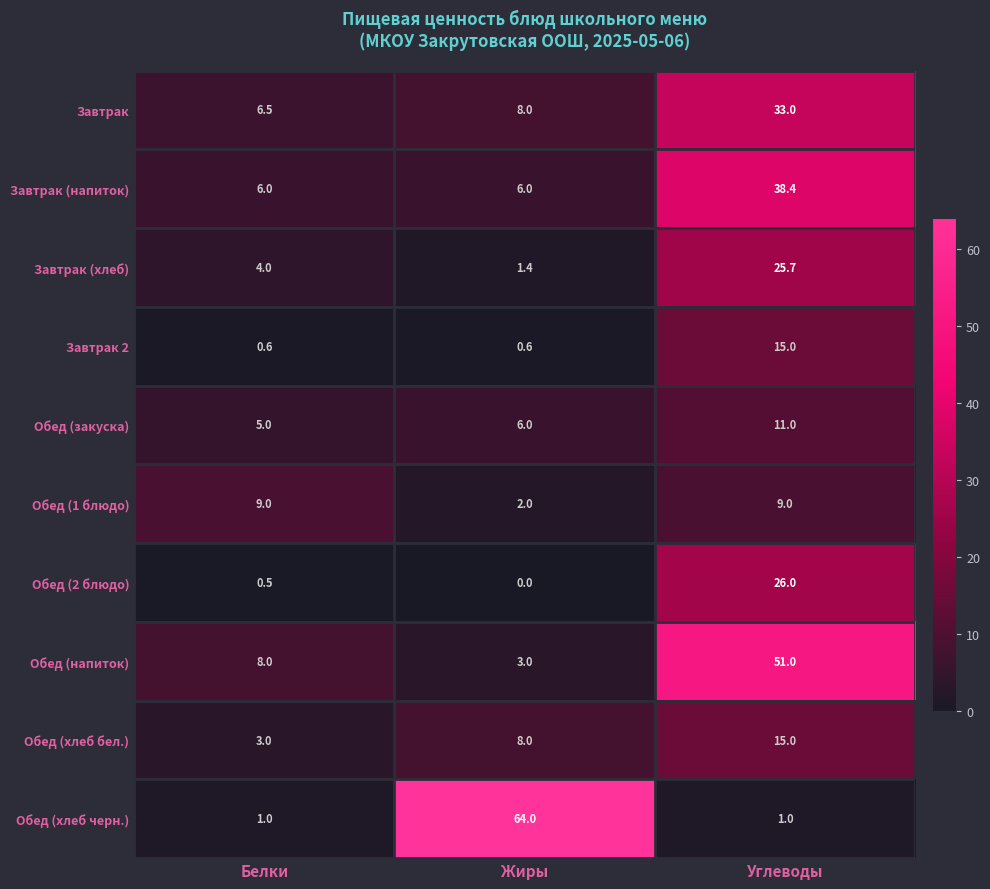

What is the highest value of the Обед (закуска) series?

11.0